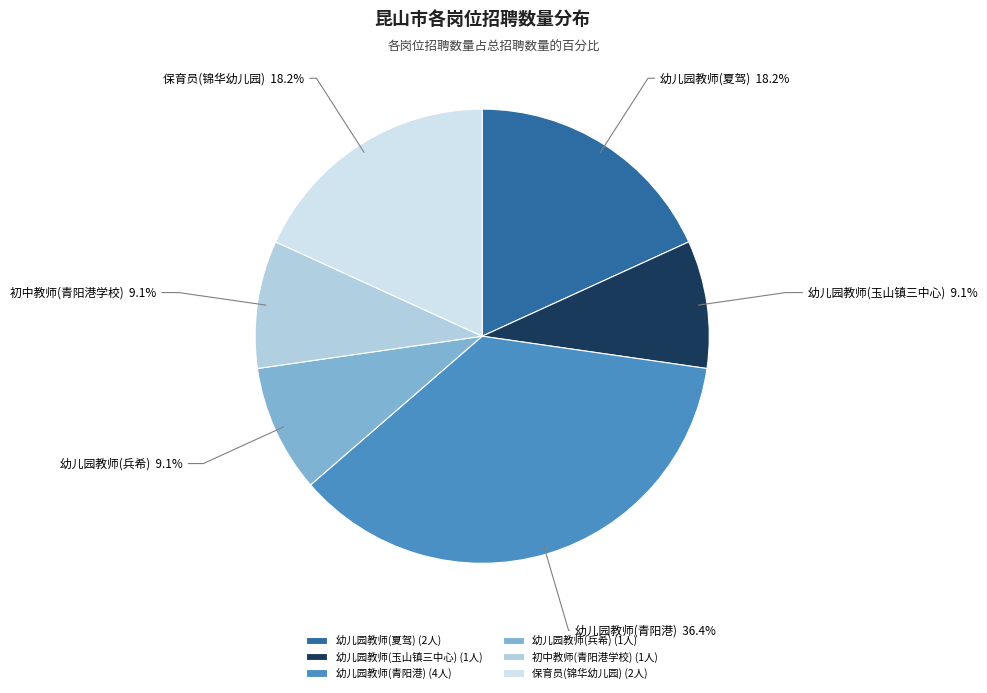

How much of the chart is everything except 幼儿园教师(夏驾)?

81.8%